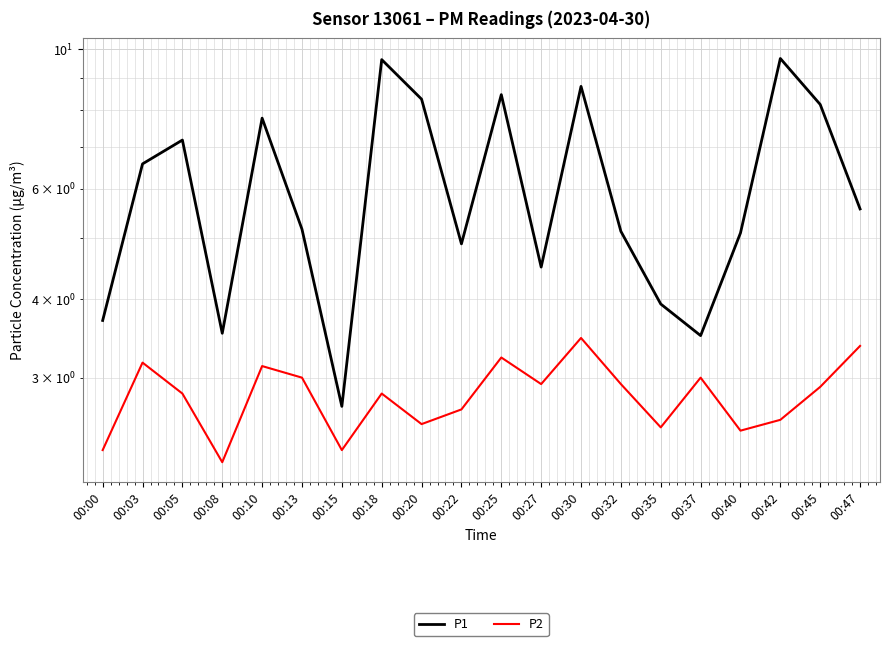

At how many categories does at least one series exceed 6?

9